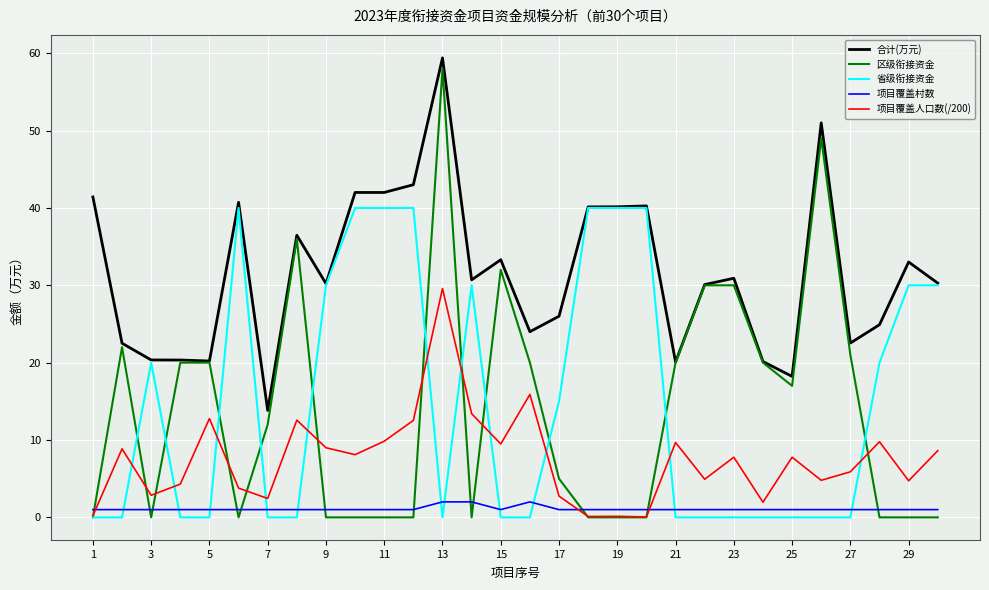

What is the average value of the 省级衔接资金 series?

15.2